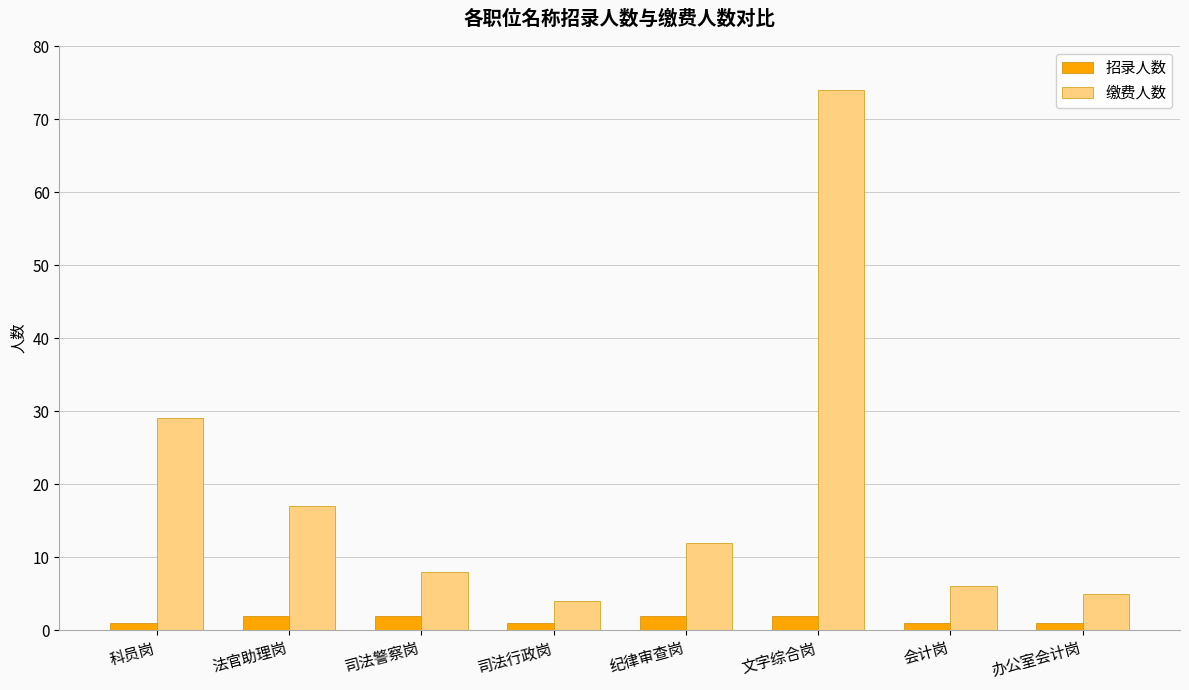

Which series has the largest range (max minus min)?

缴费人数